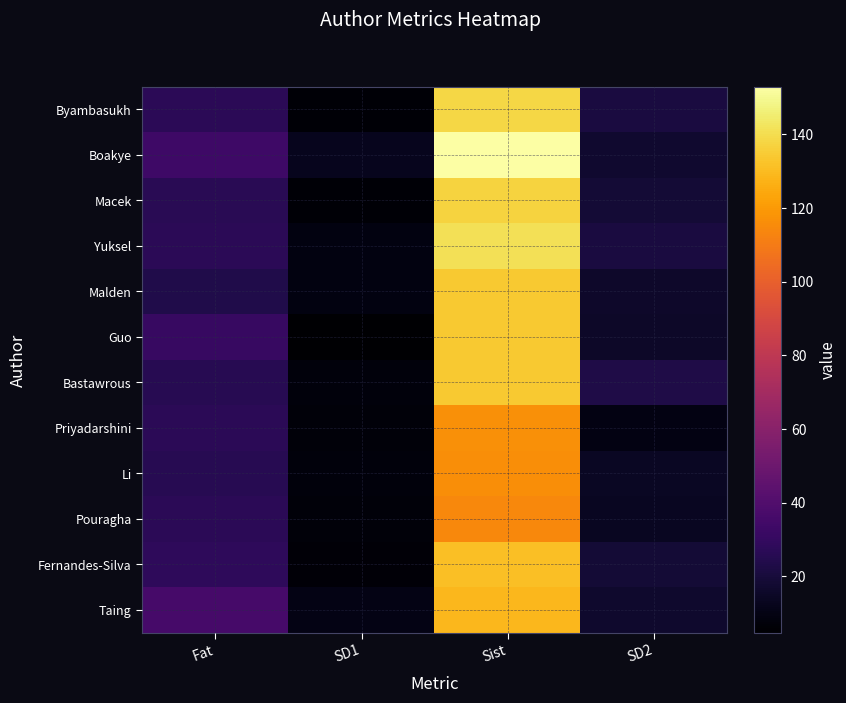

What is the maximum value shown in the chart?

152.9